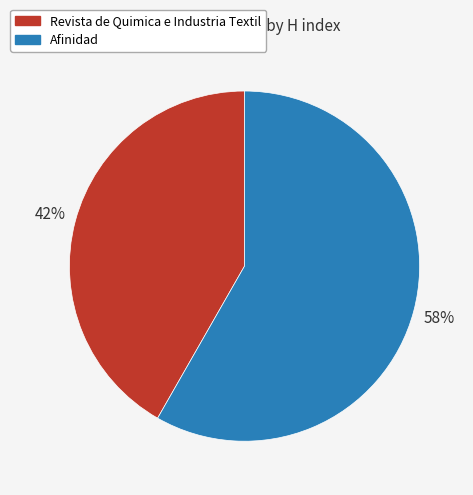

Is there any slice that represents more than half of the pie?

Yes